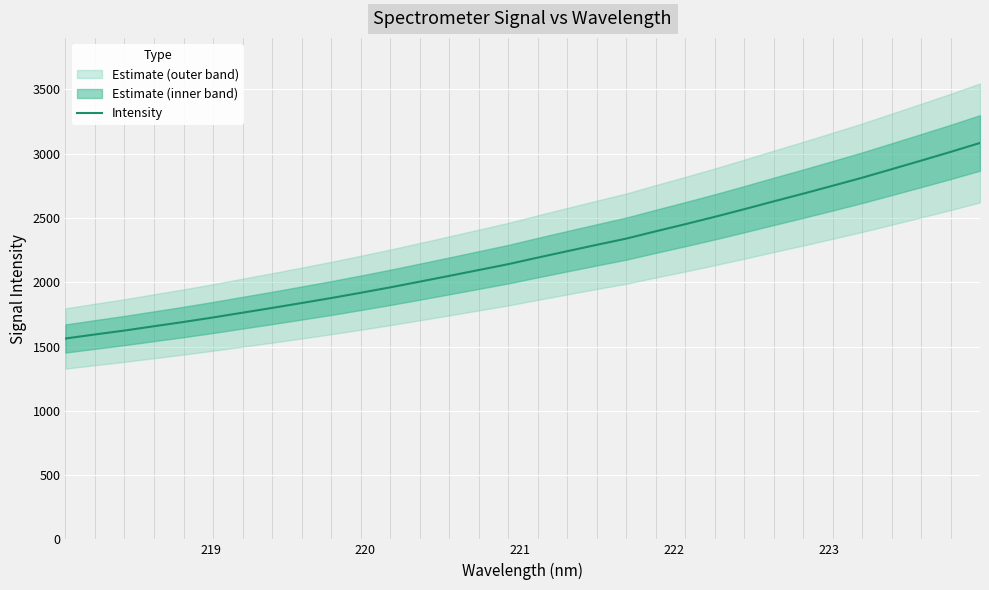

What is the difference between the maximum and second lowest values?

1489.8